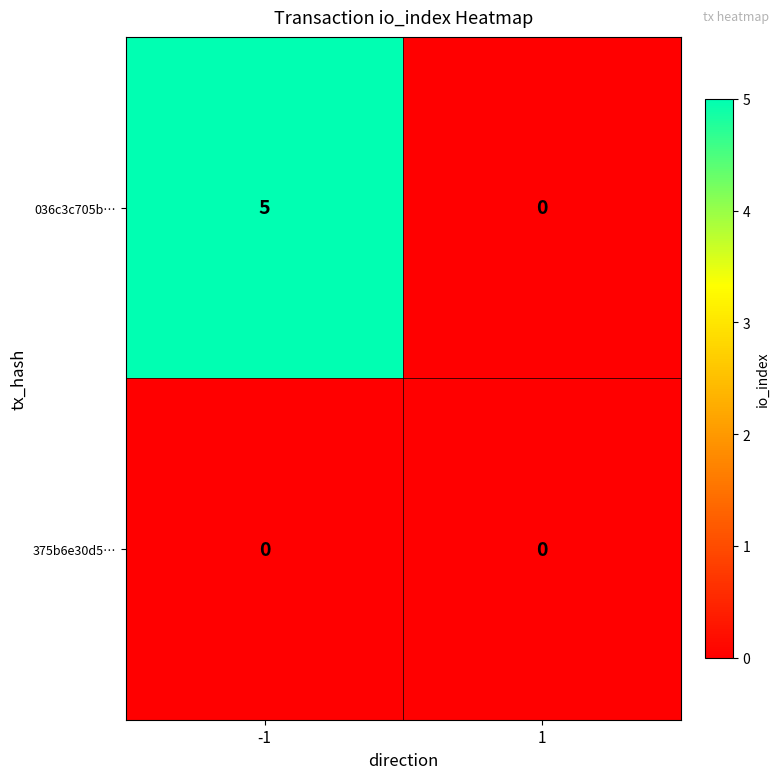

List the series in order of their overall mean, highest first.

036c3c705b…, 375b6e30d5…